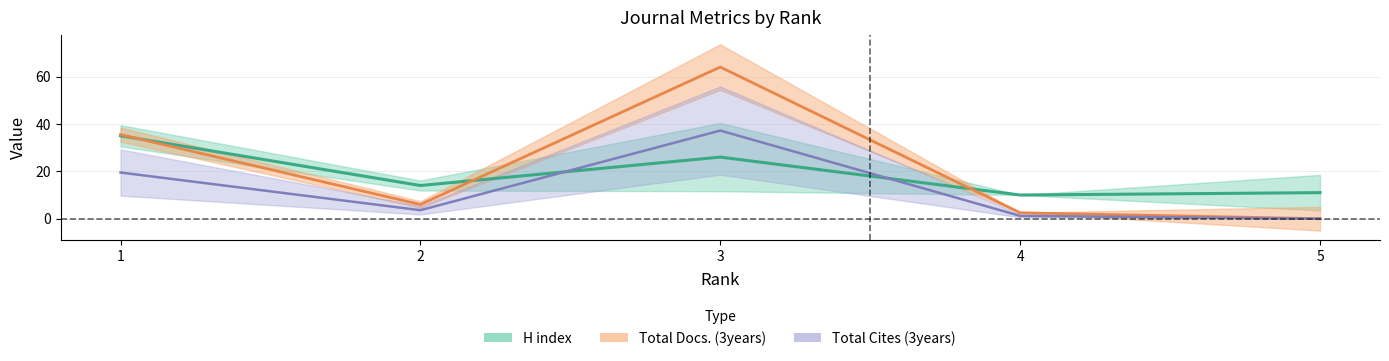

At which category does Total Cites (3years) reach its first local valley?

2